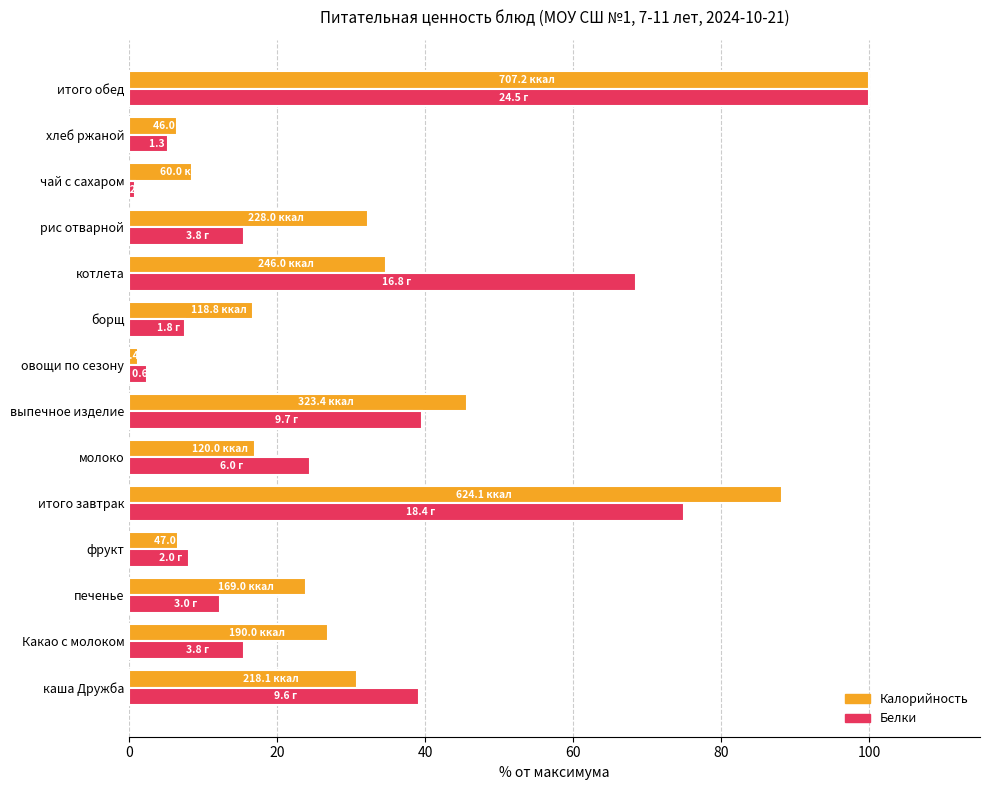

Which series changed the most between фрукт and борщ?

Калорийность